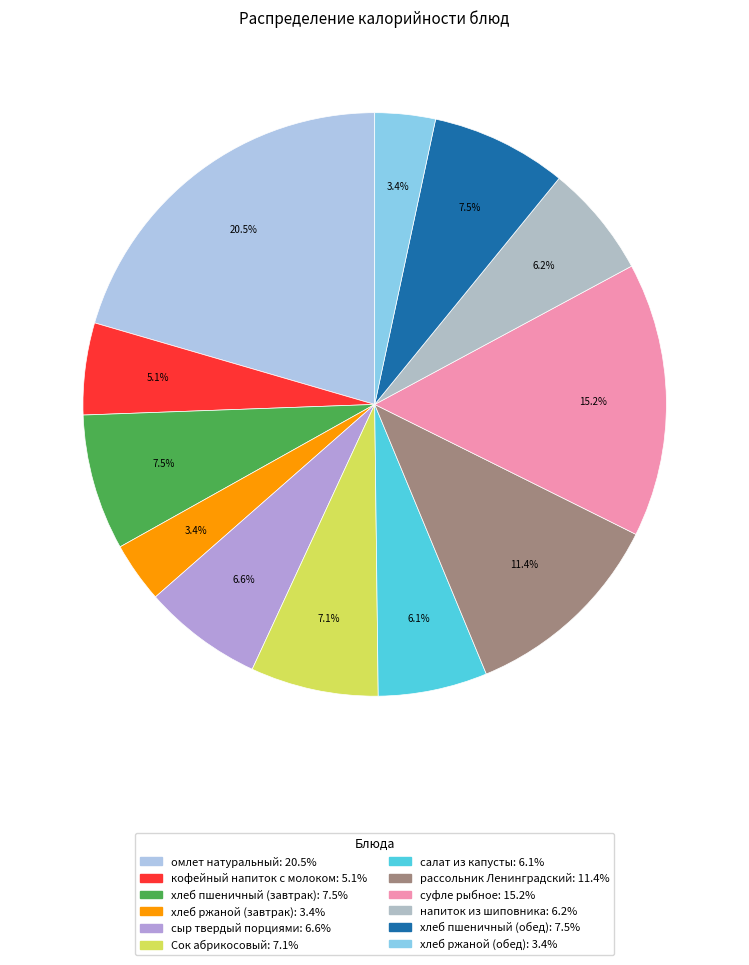

Count the number of slices in the pie.

12